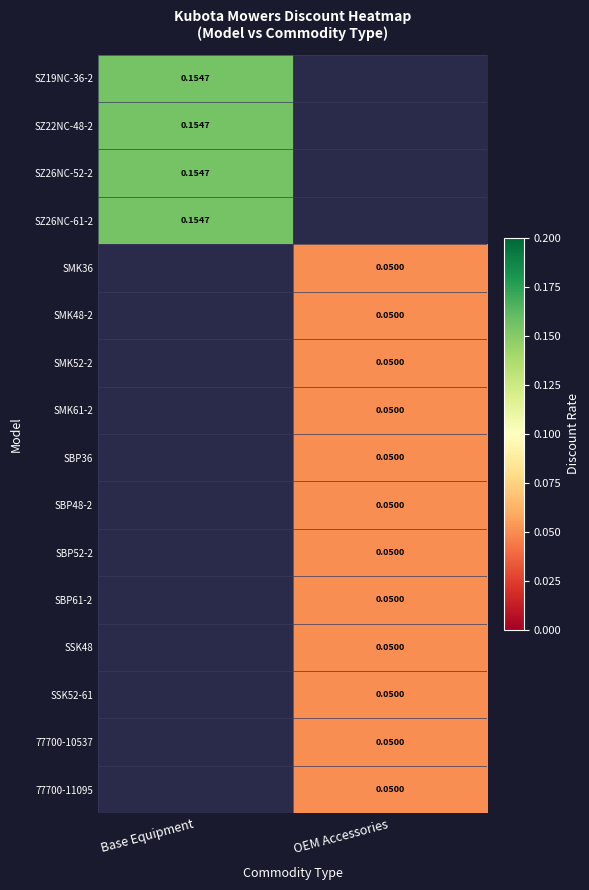

Is the value of SZ26NC-61-2 at Base Equipment greater than the value of SSK52-61 at OEM Accessories?

Yes